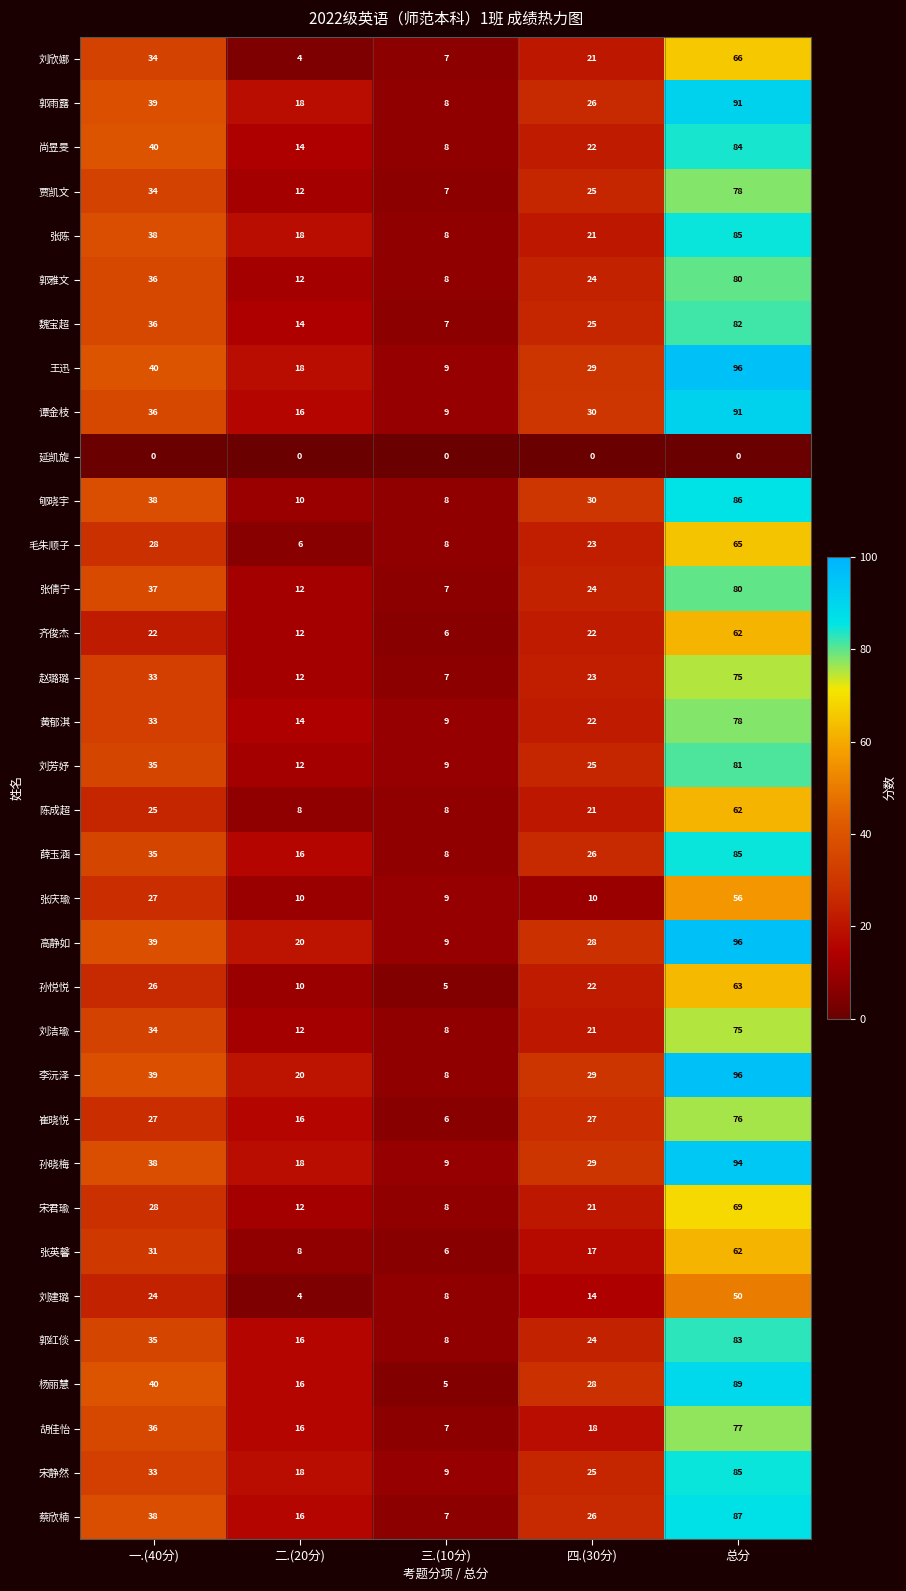

At which label is 孙悦悦 closest to 34?

一.(40分)